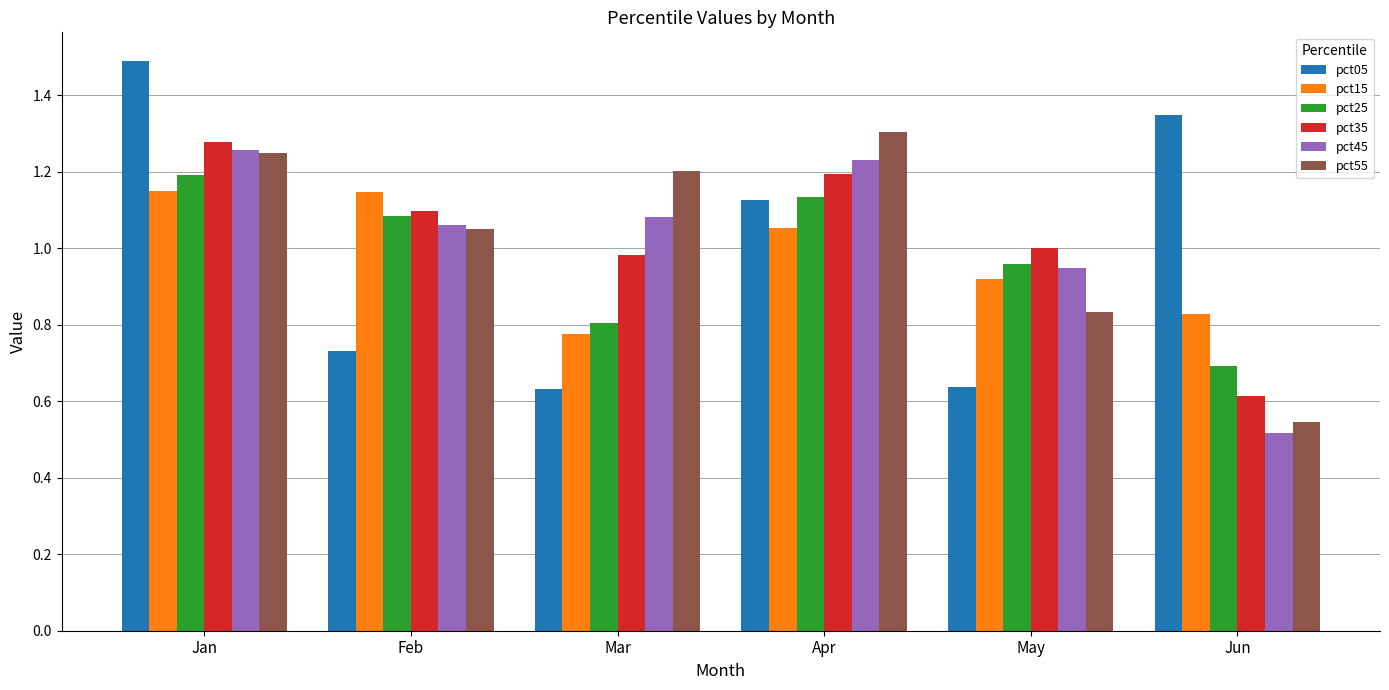

At which label does pct25 reach its minimum?

Jun